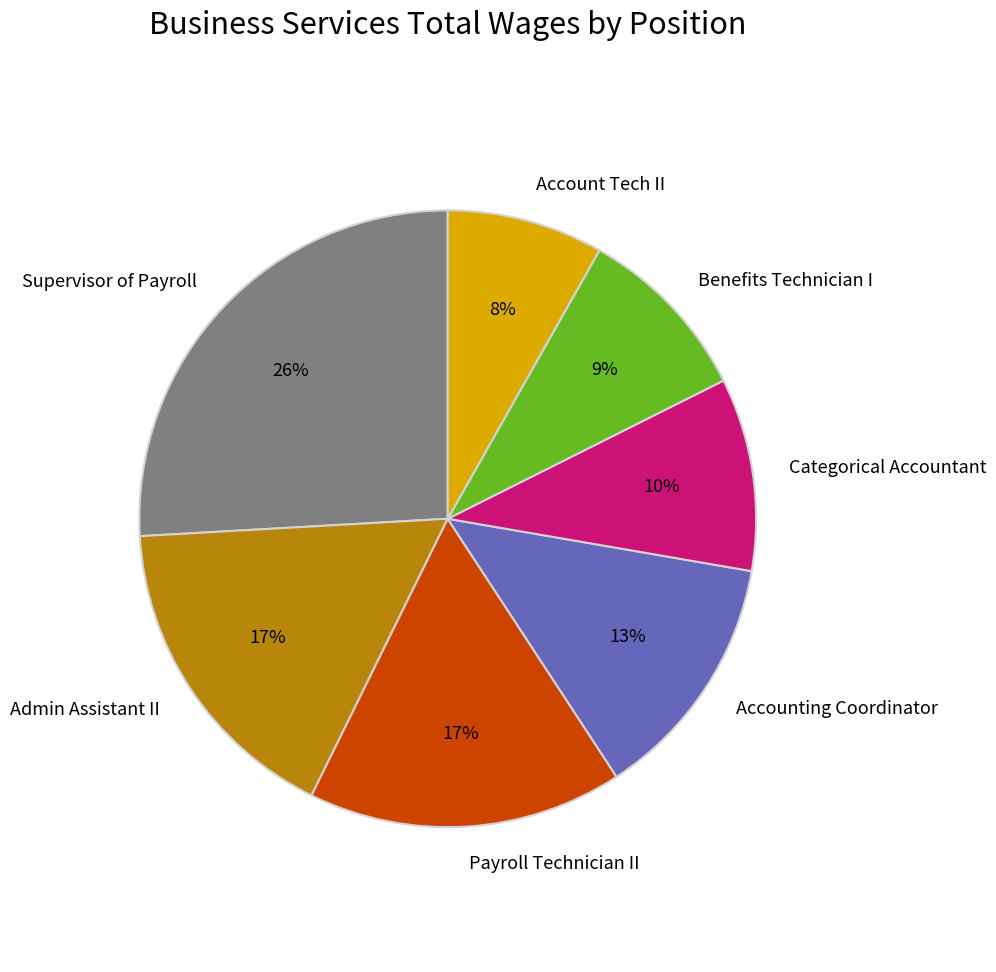

What is the largest slice in the pie chart?

Supervisor of Payroll